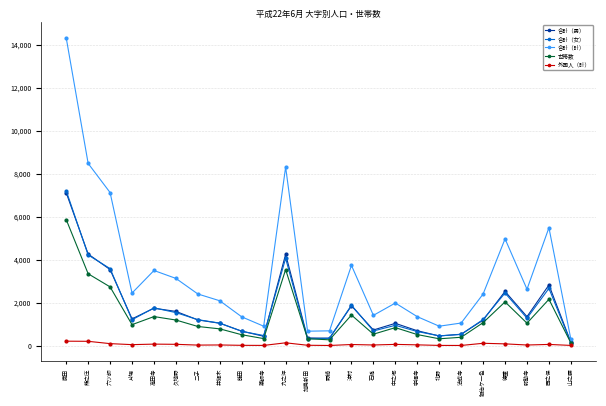

What is the total value across all series at 六ツ師?

17068